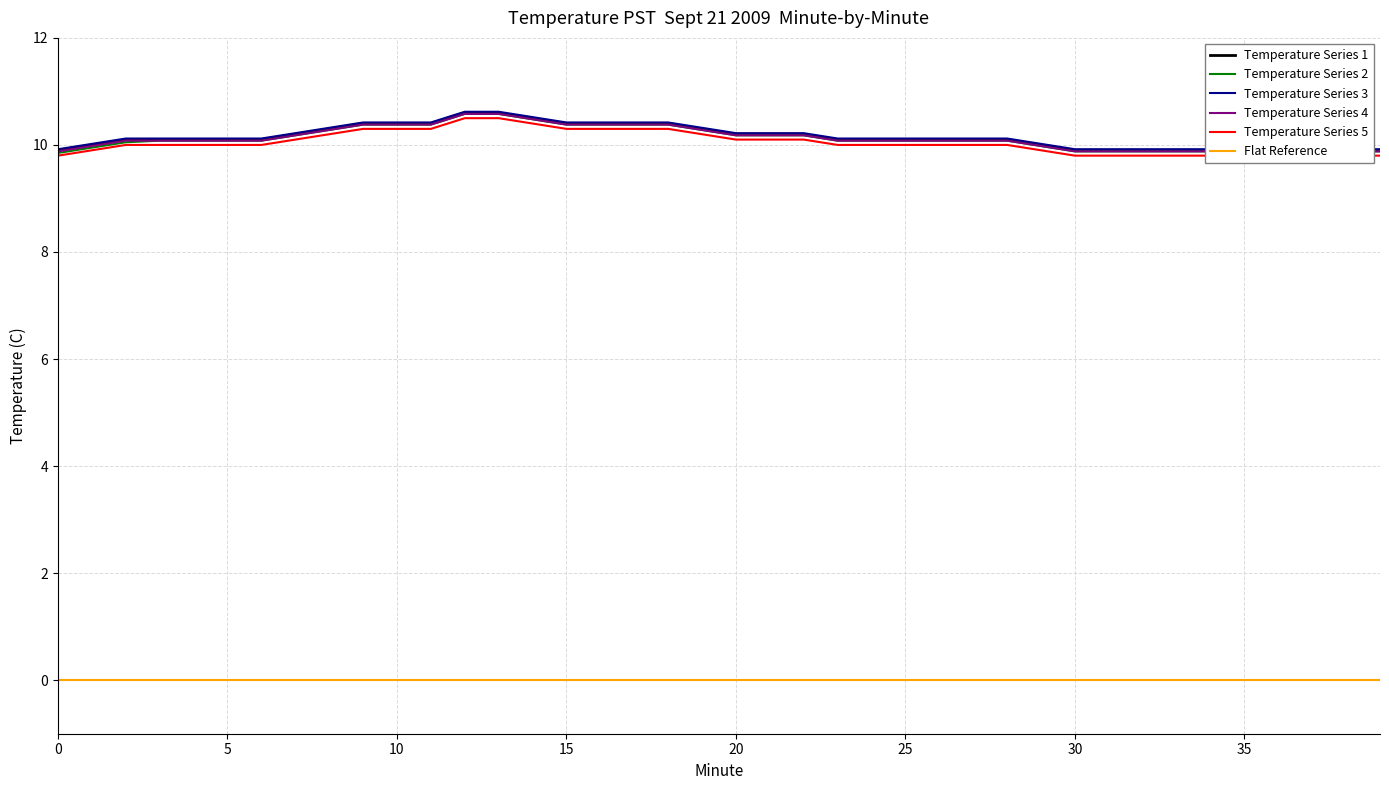

True or false: Temperature Series 3 and Temperature Series 2 cross at least once.

False